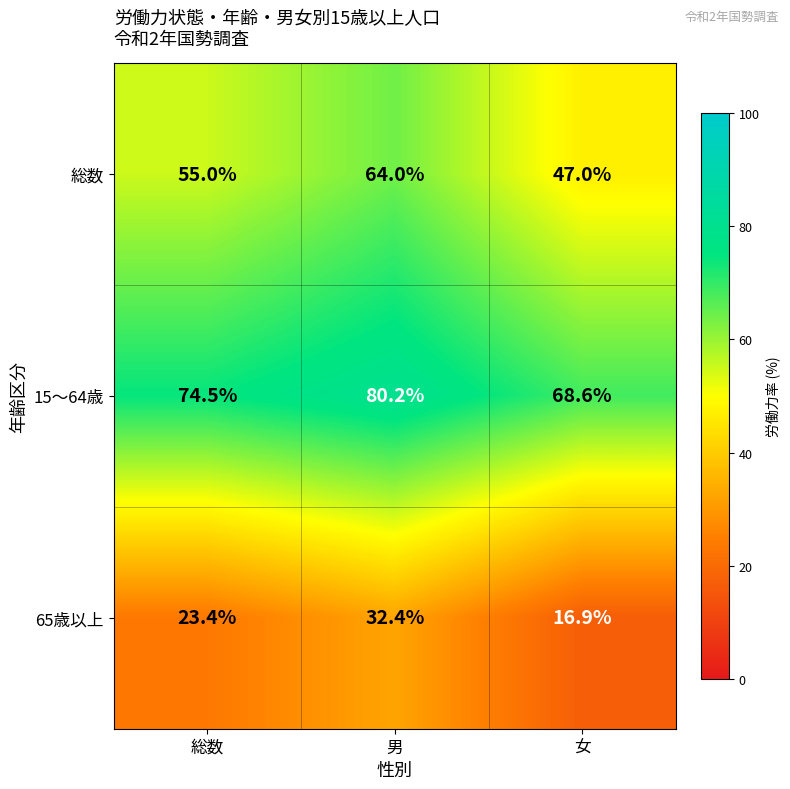

Is it true that 15〜64歳 equals 68.6 at 女?

True